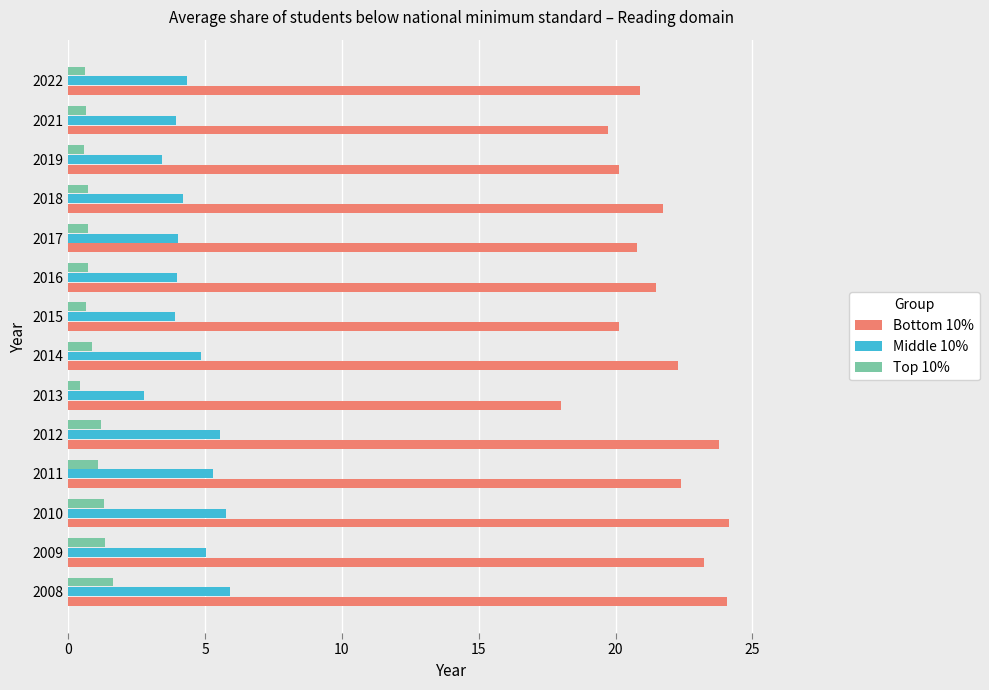

List the series in order of their overall mean, lowest first.

Top 10%, Middle 10%, Bottom 10%